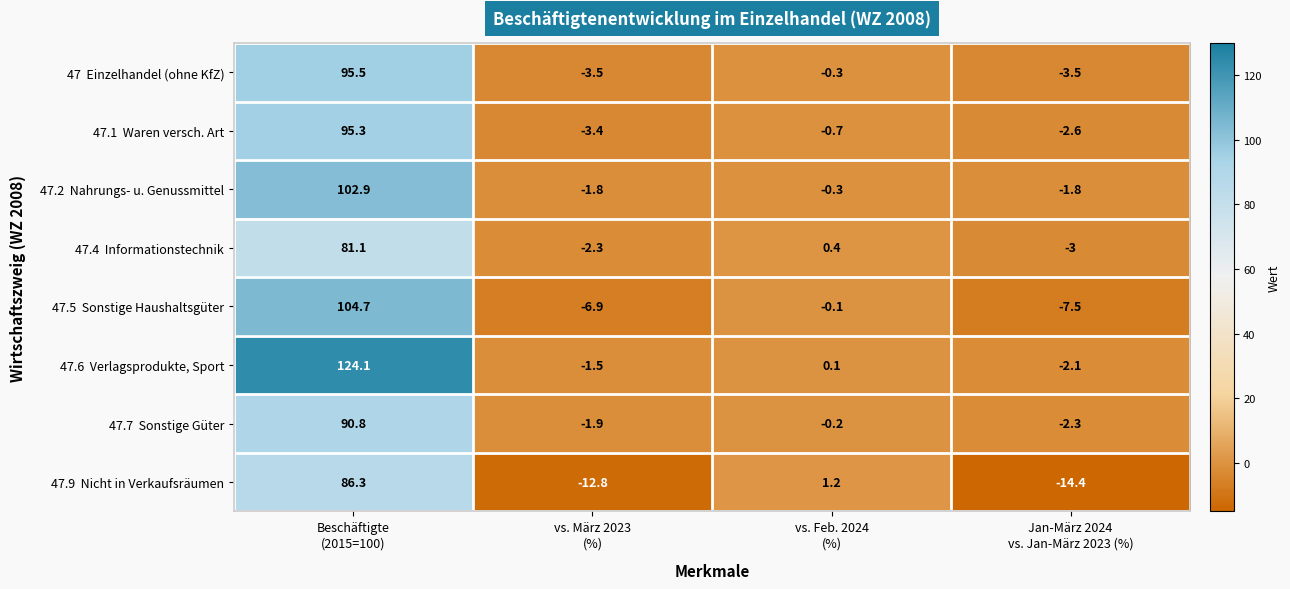

What is the greatest value displayed?

124.1